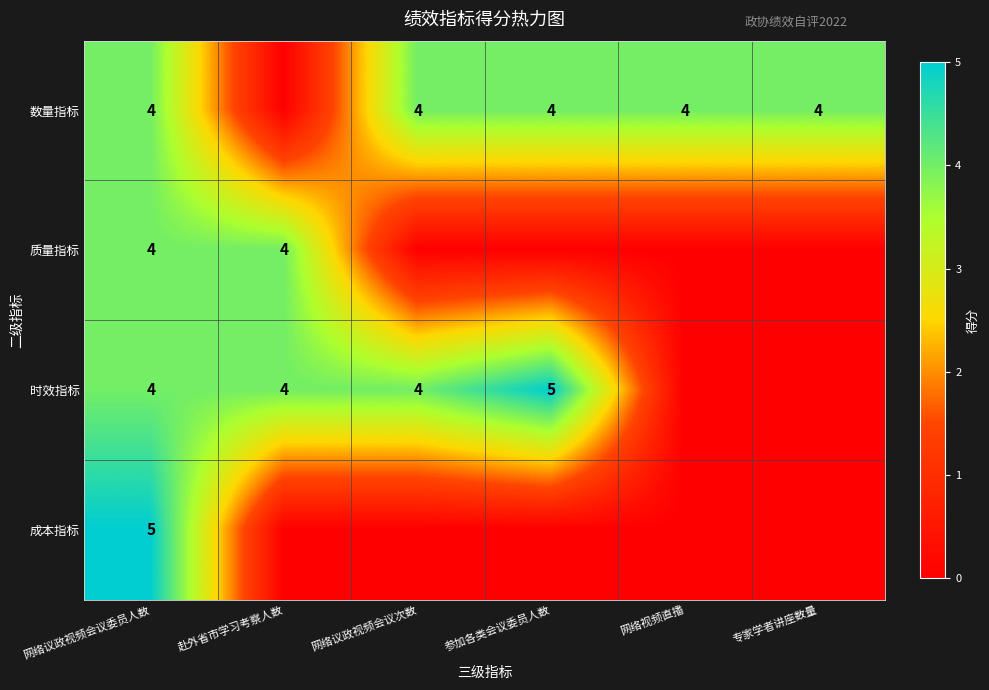

Is it true that 时效指标 equals 7 at 赴外省市学习考察人数?

False